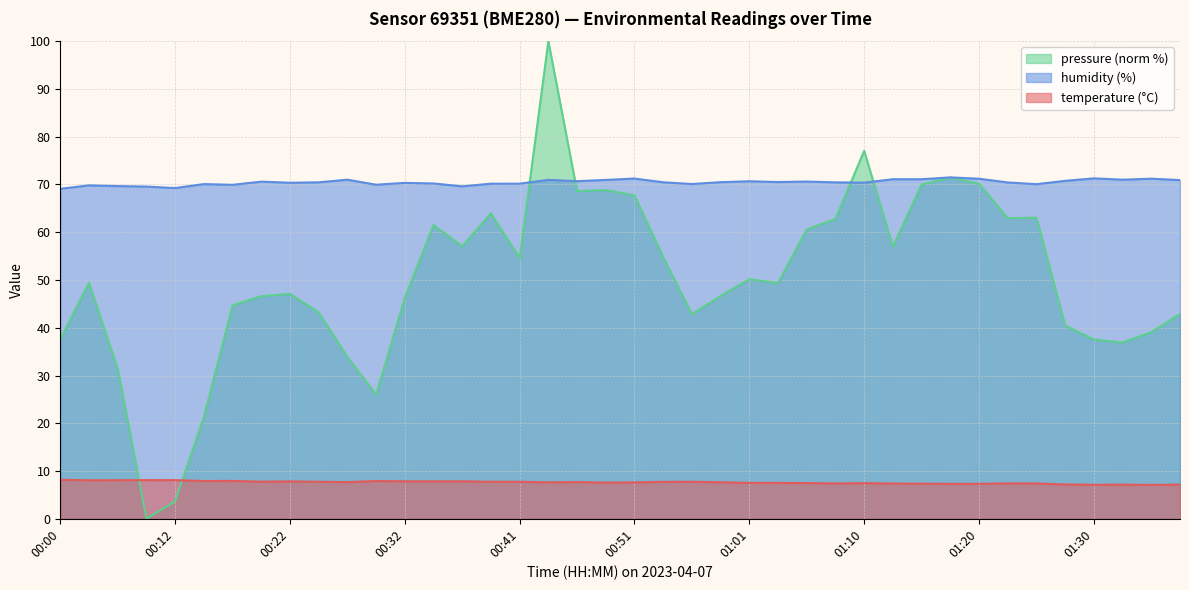

What value does the temperature series have at 01:08?

7.4